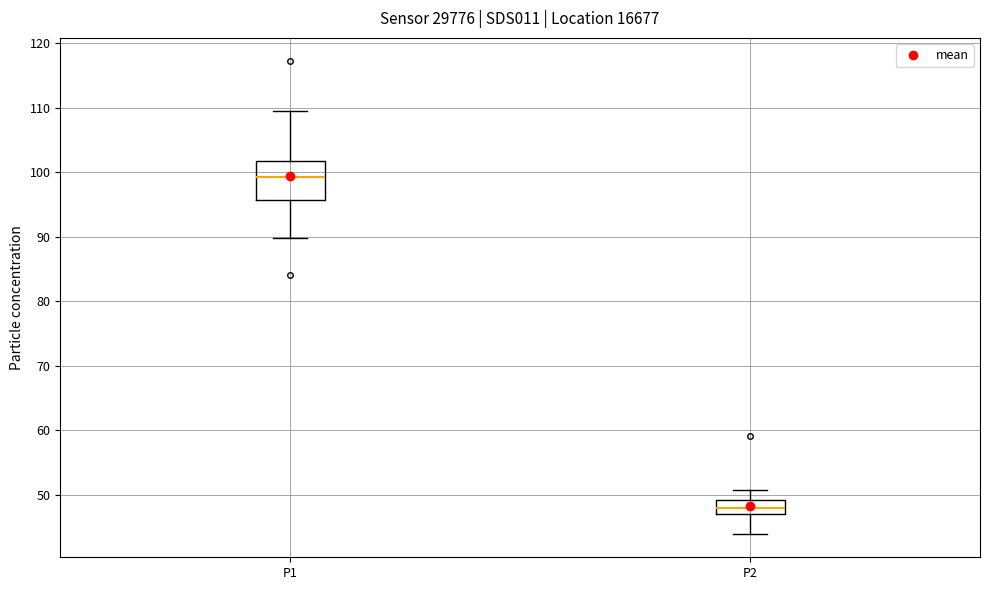

Where is the lower edge of the box for P2 on the y-axis? The values are not printed on the chart, so give them approximately, as read against the axis.

47